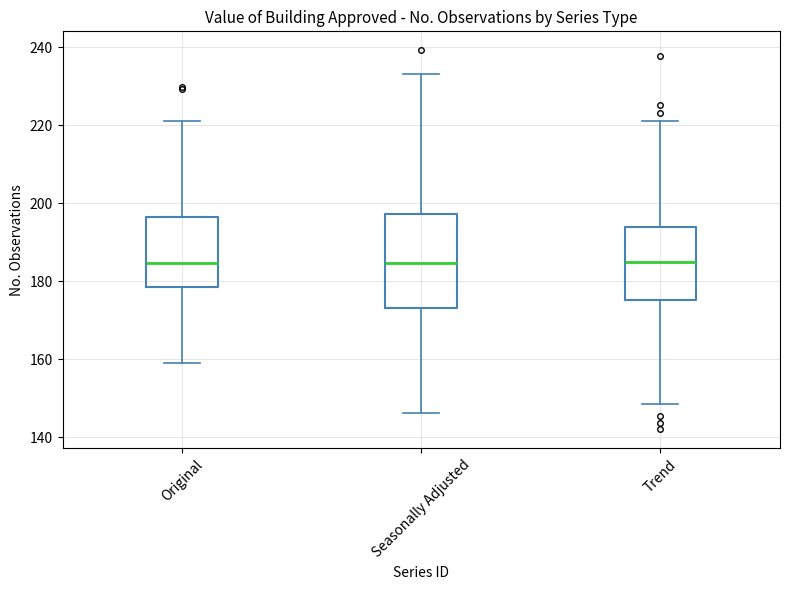

Where is the lower edge of the box for Original on the y-axis? The values are not printed on the chart, so give them approximately, as read against the axis.

178